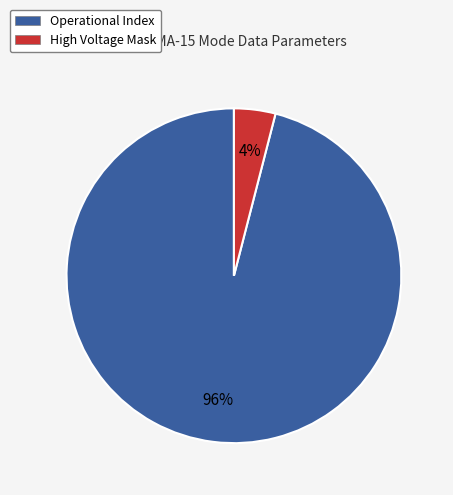

How many segments does this pie chart have?

2